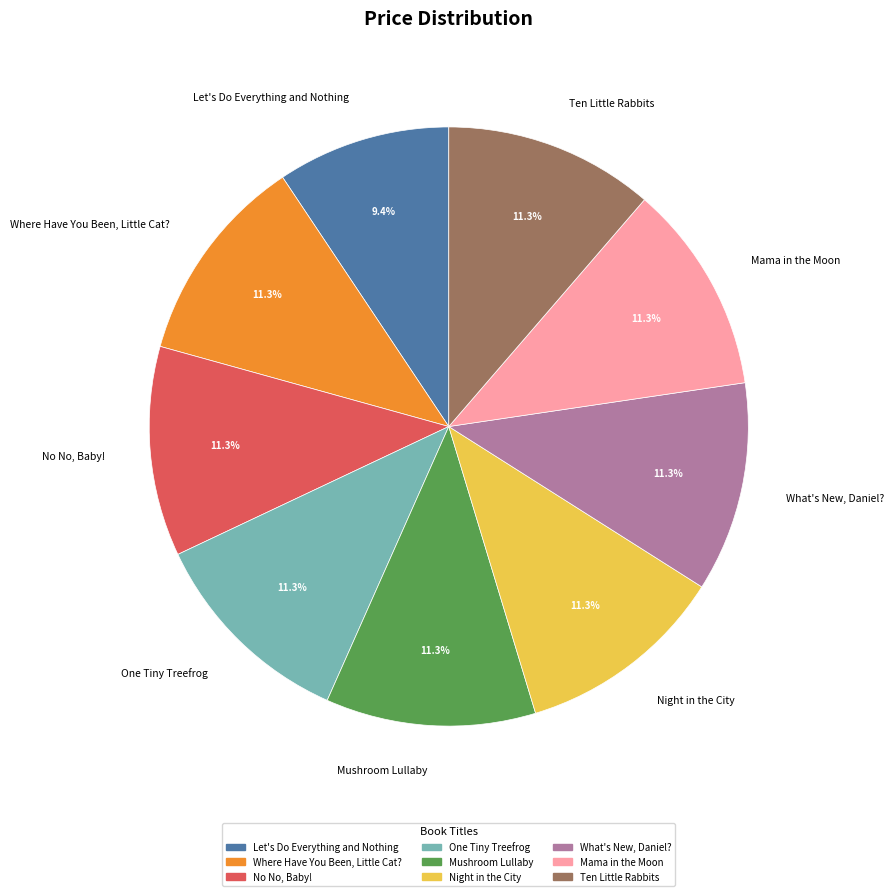

How many slices are in this pie chart?

9